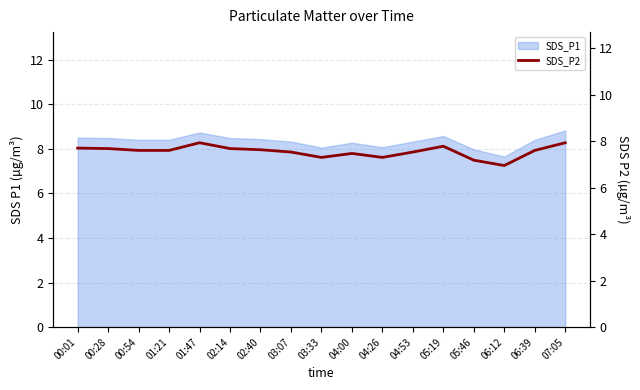

True or false: SDS_P1 has a value of 8.3 at 04:53.

True